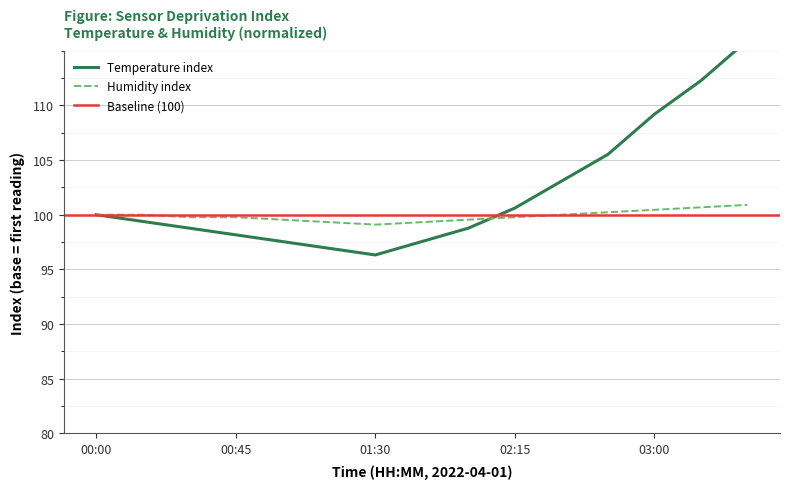

The value of Humidity index at 02:15 is 166.6. True or false?

False